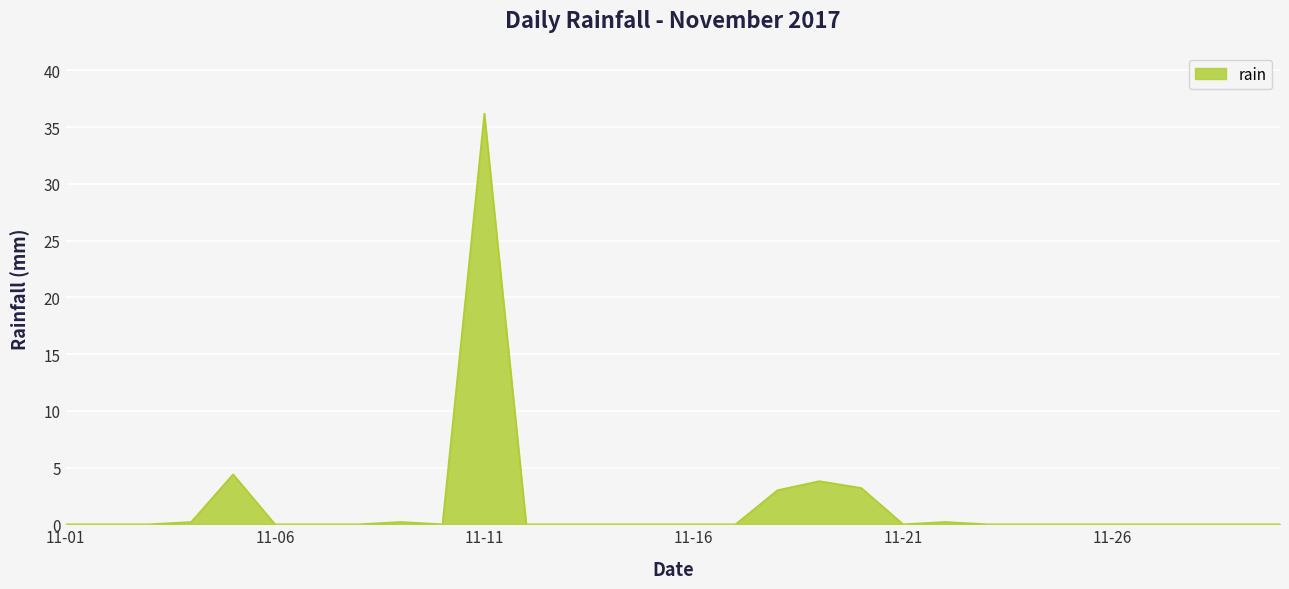

Reading right to left, list all the values displayed in this chart.

0.0	0.0	0.0	0.0	0.0	0.0	0.0	0.0	0.2	0.0	3.2	3.8	3.0	0.0	0.0	0.0	0.0	0.0	0.0	36.2	0.0	0.2	0.0	0.0	0.0	4.4	0.2	0.0	0.0	0.0